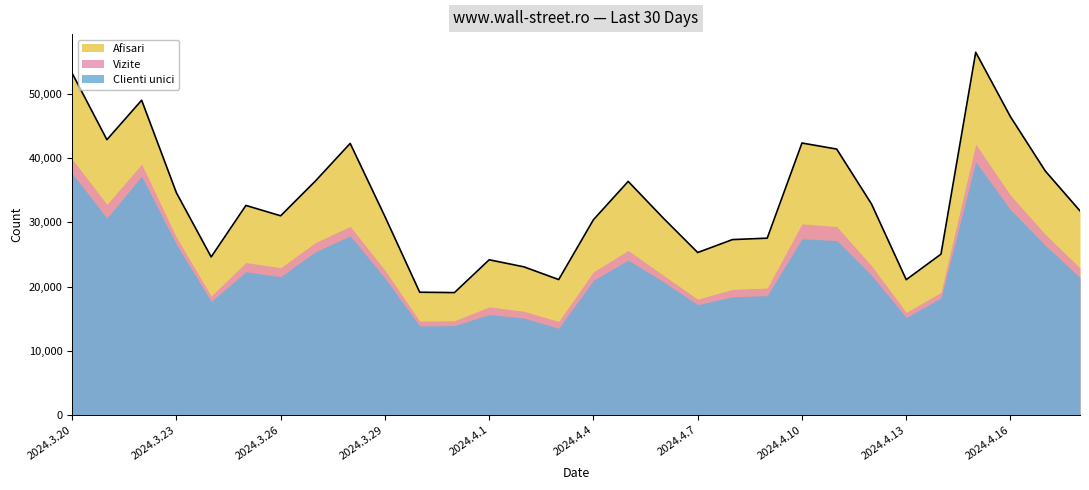

What is the label of the 19th point from the right?

2024.3.31